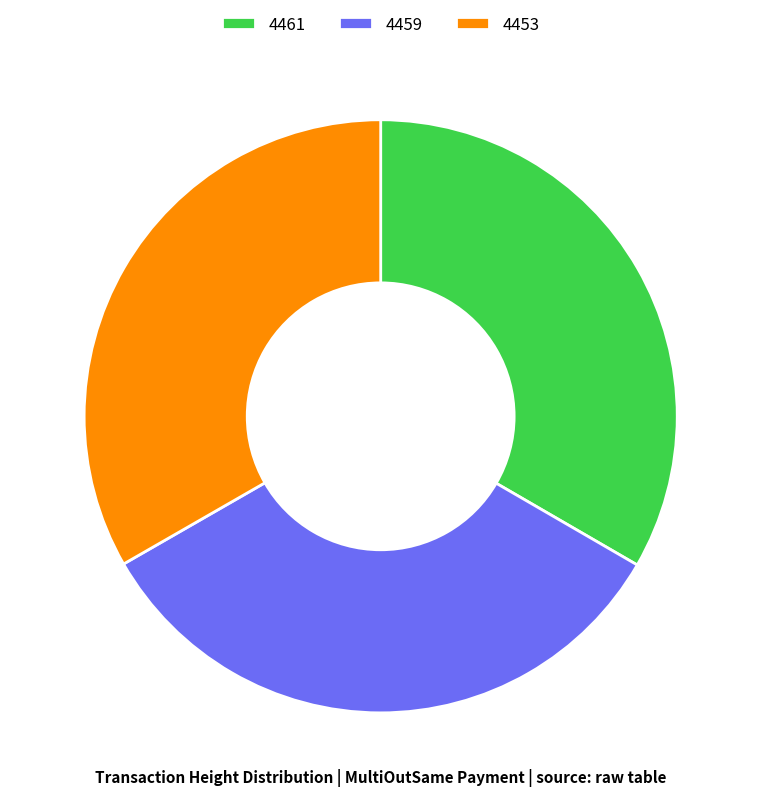

Does any single category account for the majority?

No